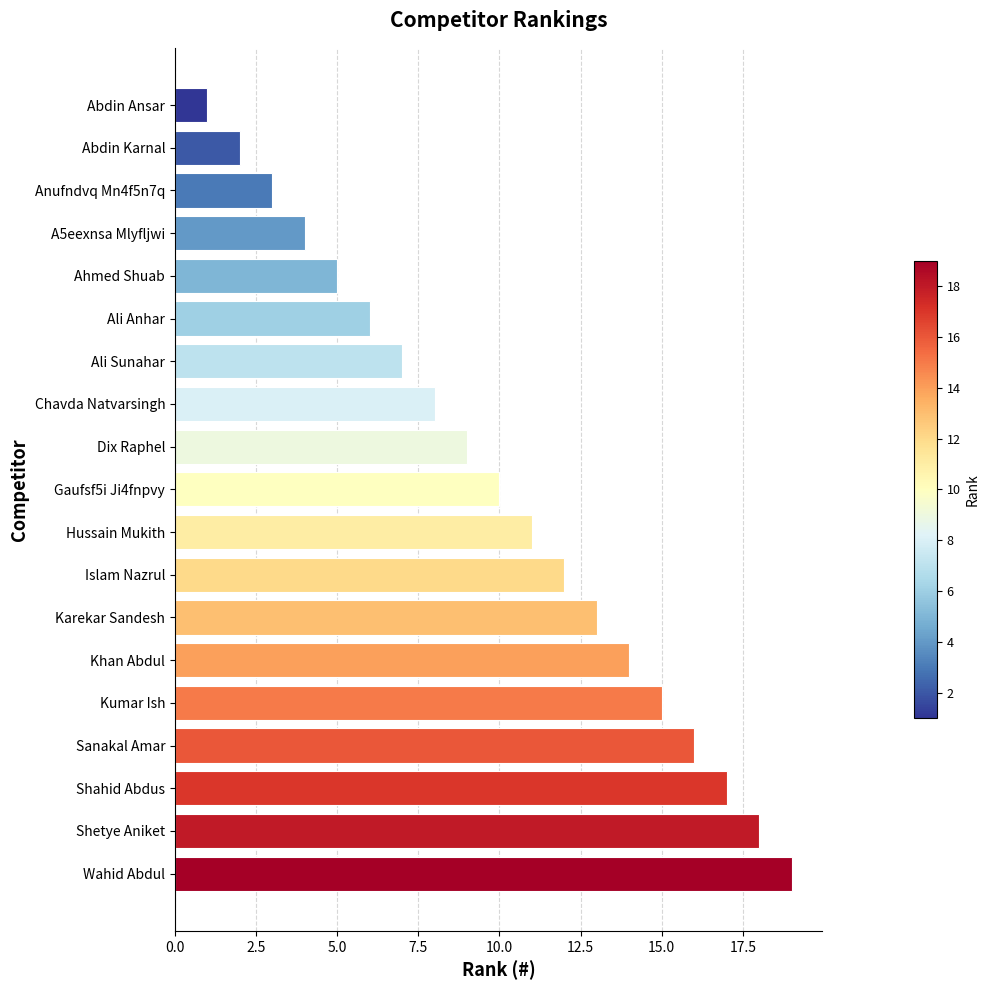

Read the value at Sanakal Amar.

16